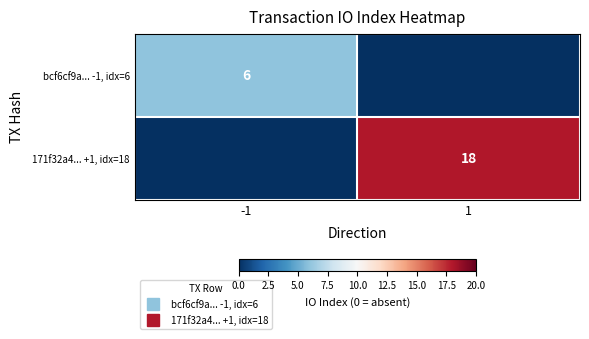

Is the value of 171f32a4... +1, idx=18 at 1 greater than the value of bcf6cf9a... -1, idx=6 at -1?

Yes